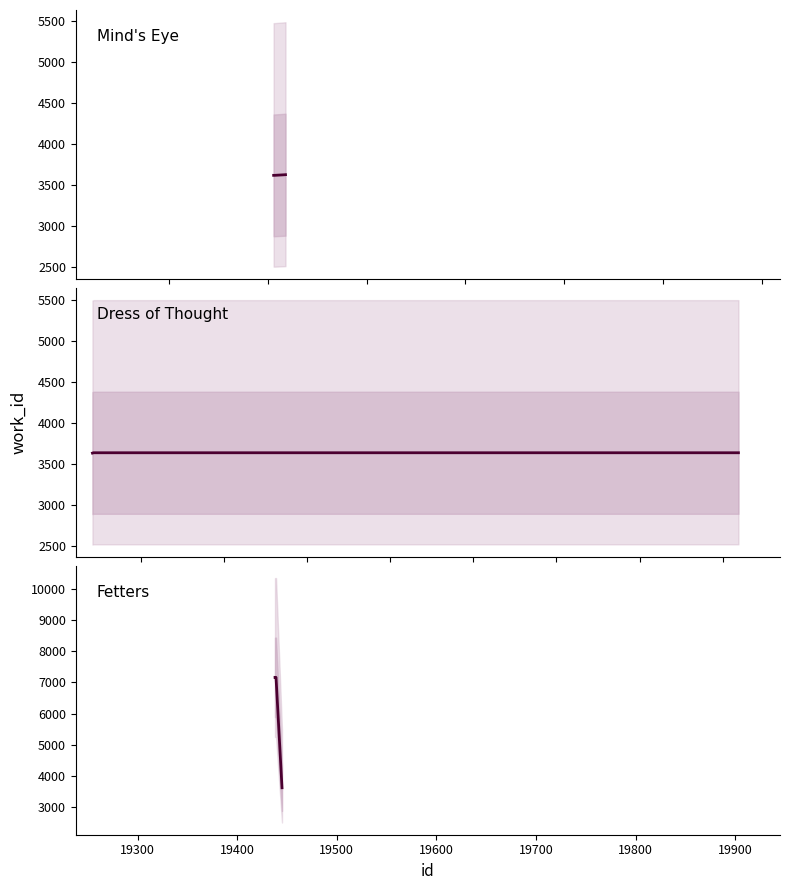

Is it true that the value at 19439 is 7161?

True